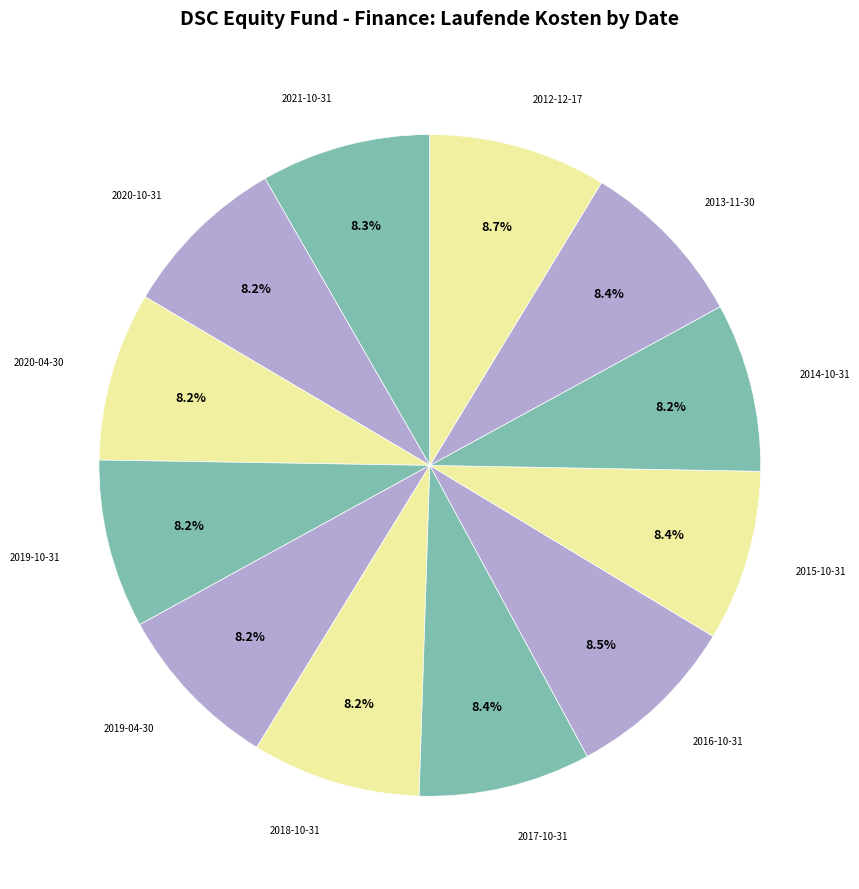

Does any single category account for the majority?

No